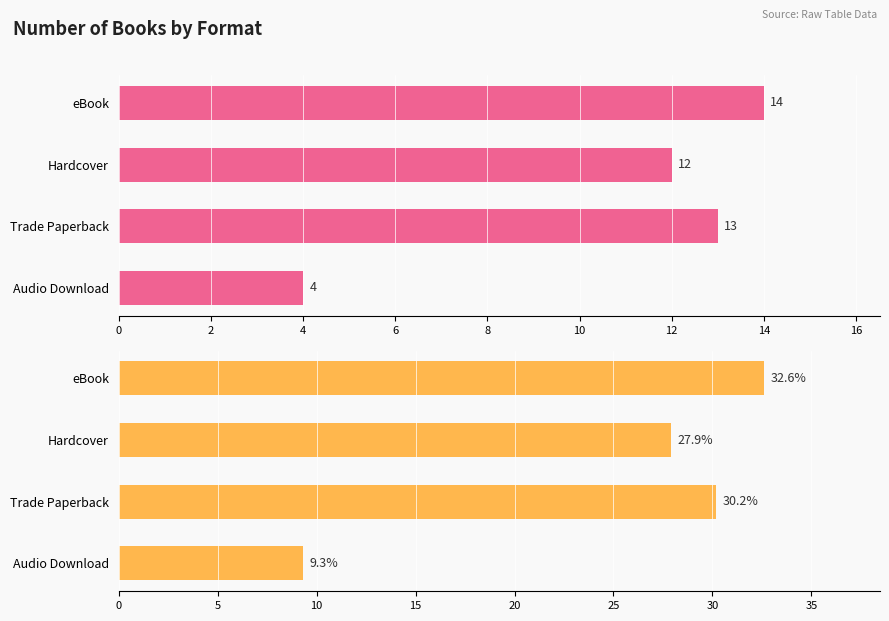

How many bars are there in each group?

2